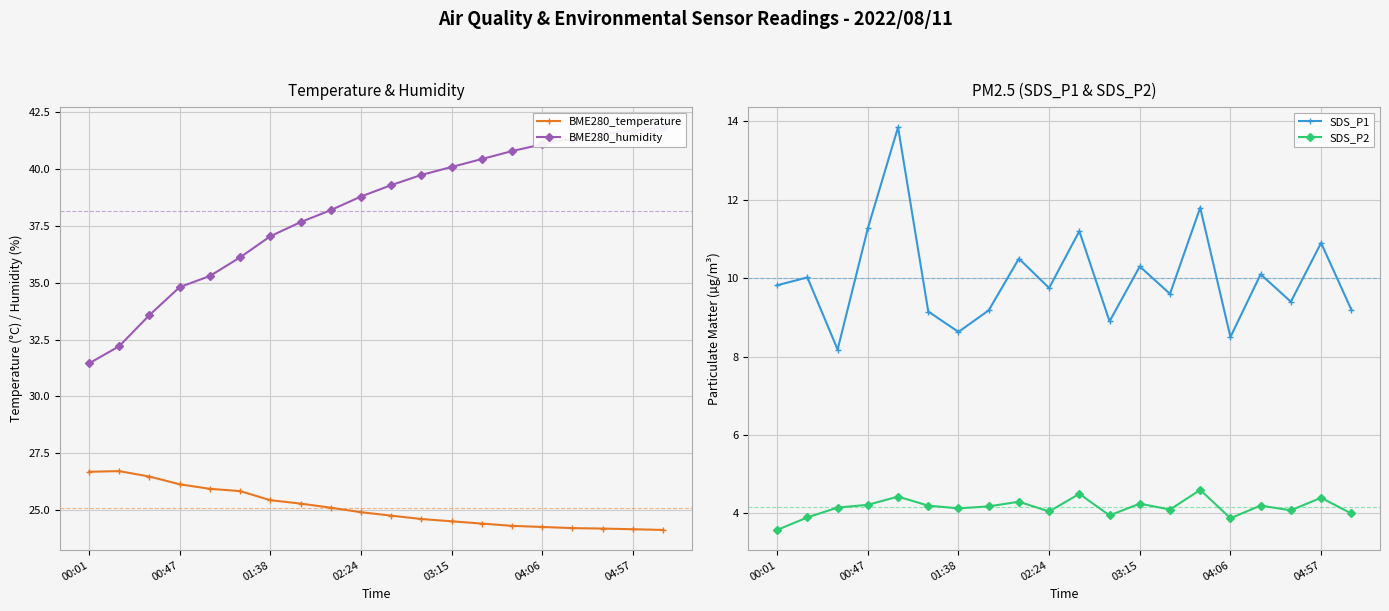

What is the maximum value shown in the chart?

41.9